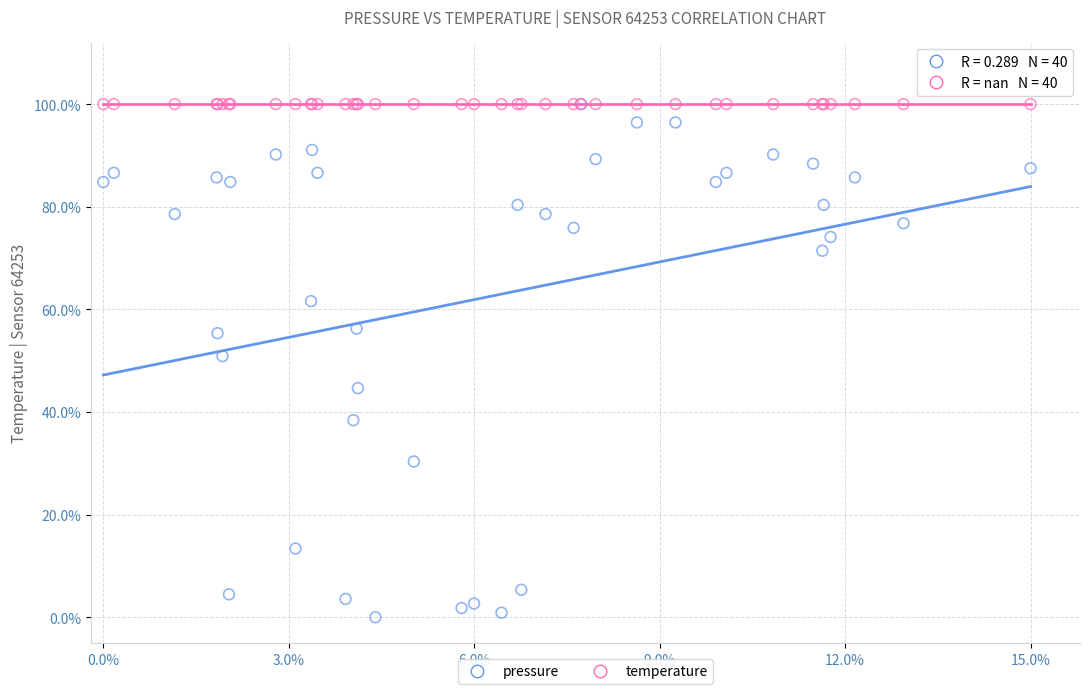

Which series reaches the minimum Y coordinate?

pressure